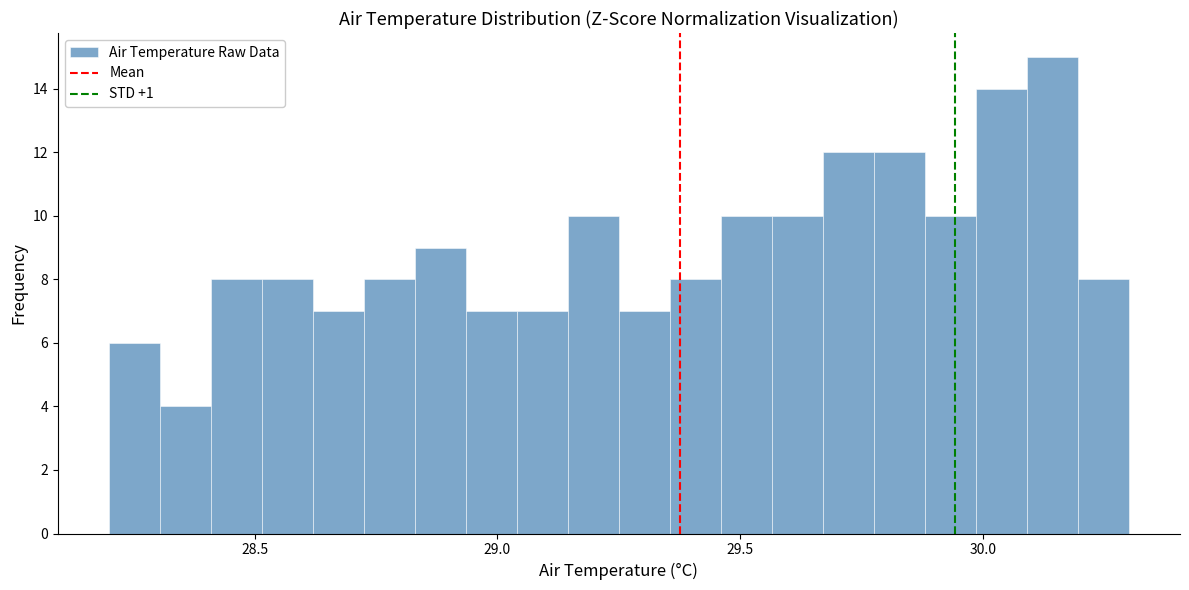

Read against the x-axis, roughly where is the centre of the tallest bar?

30.15